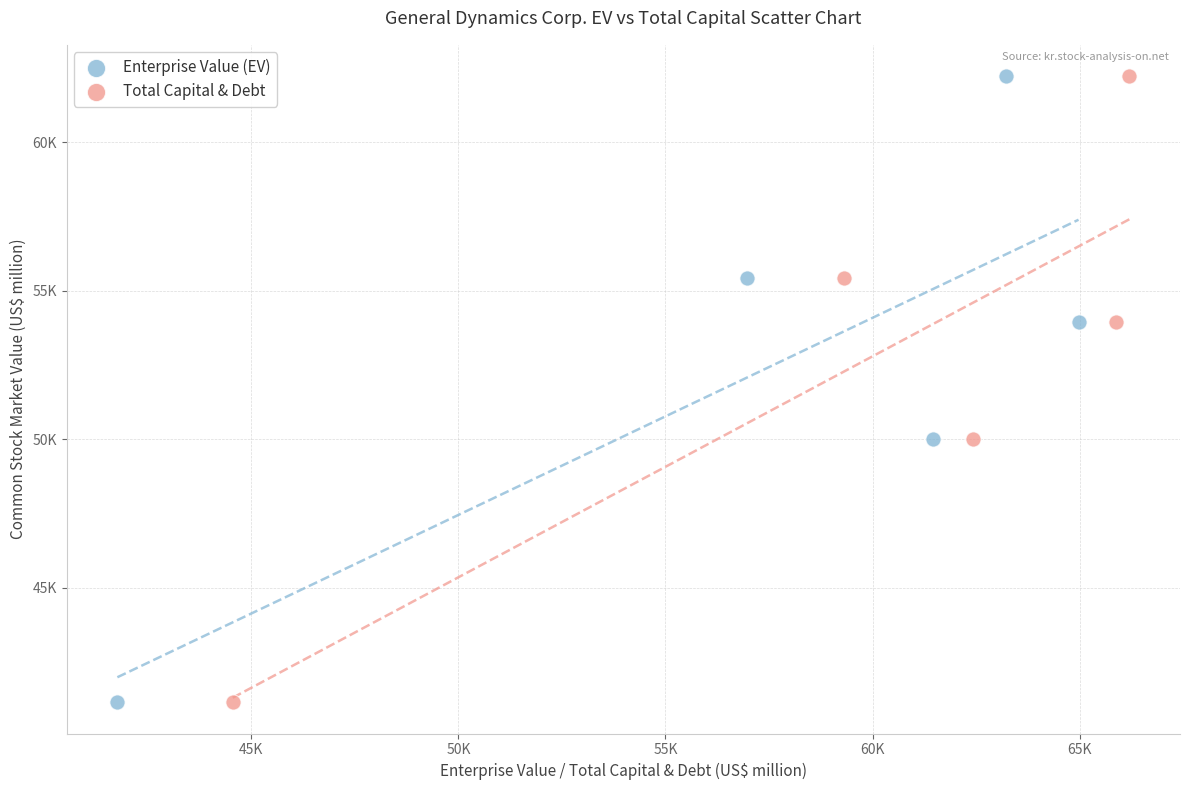

What are all the series names shown in the legend?

Enterprise Value (EV), Total Capital & Debt